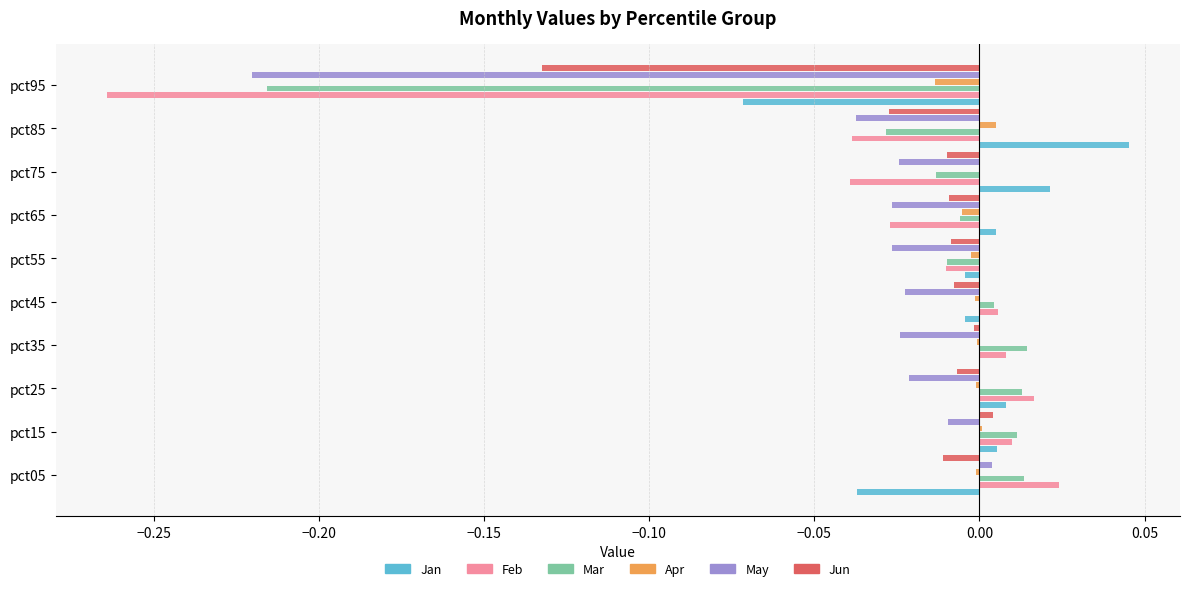

The value of Jun at pct05 is -0.0. True or false?

True